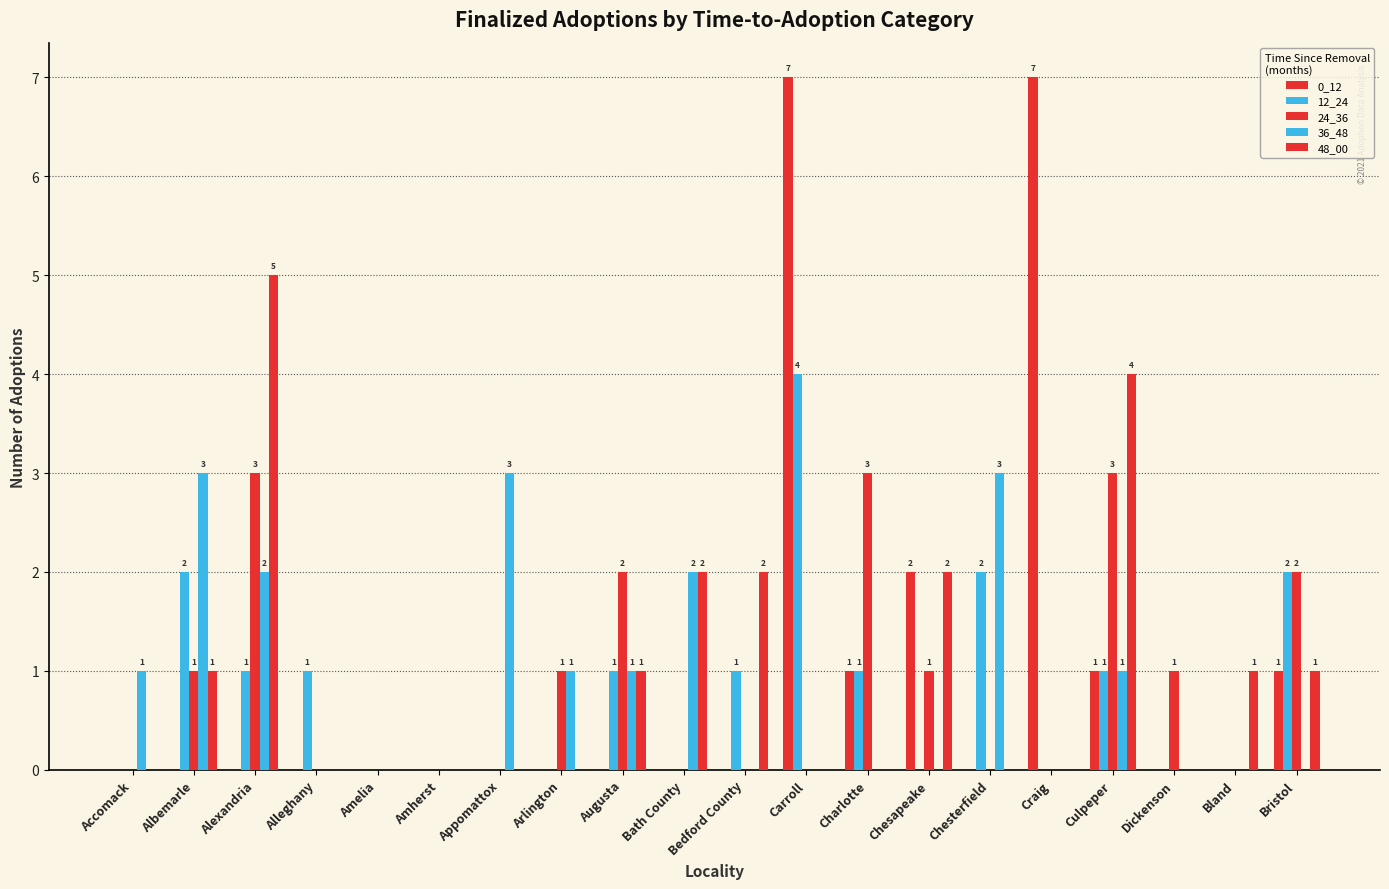

Are the bars grouped side by side (vs. stacked)?

Yes